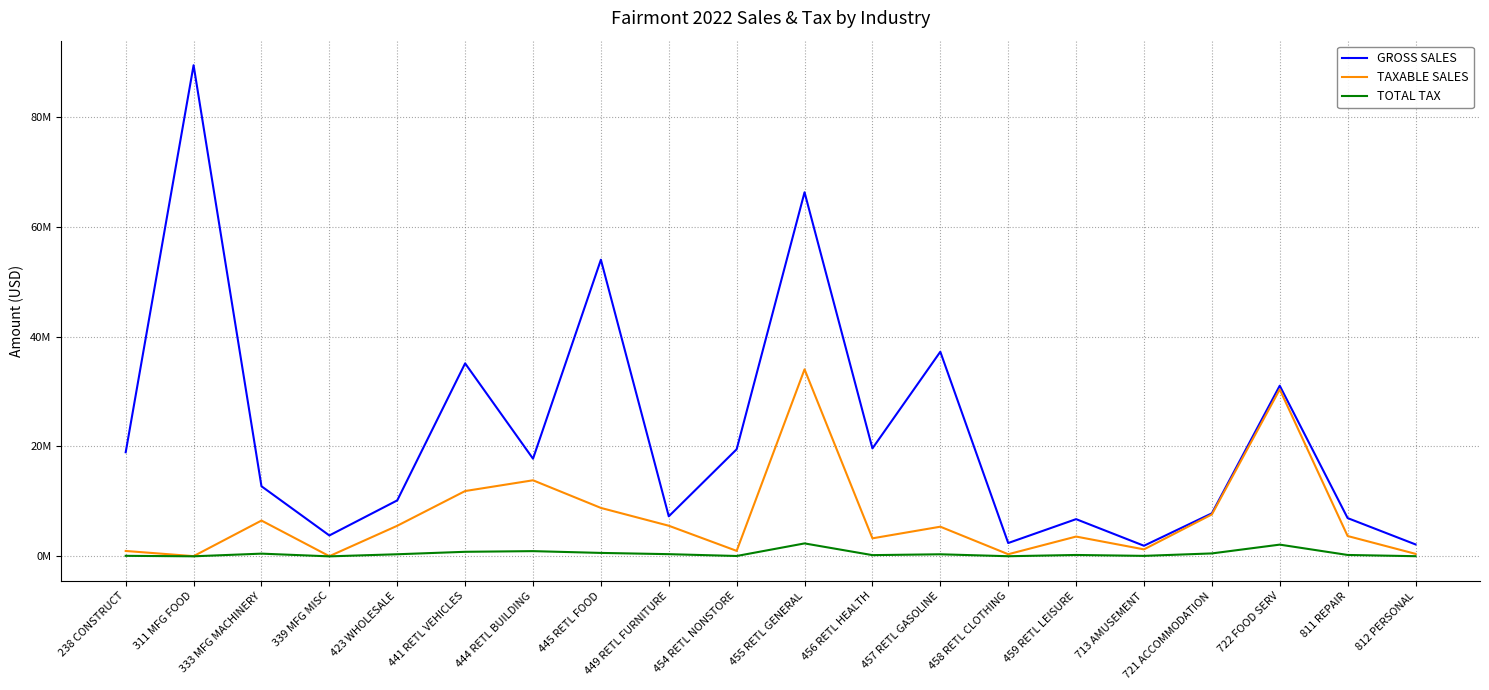

At which label does GROSS SALES first exceed 17778397?

238 CONSTRUCT